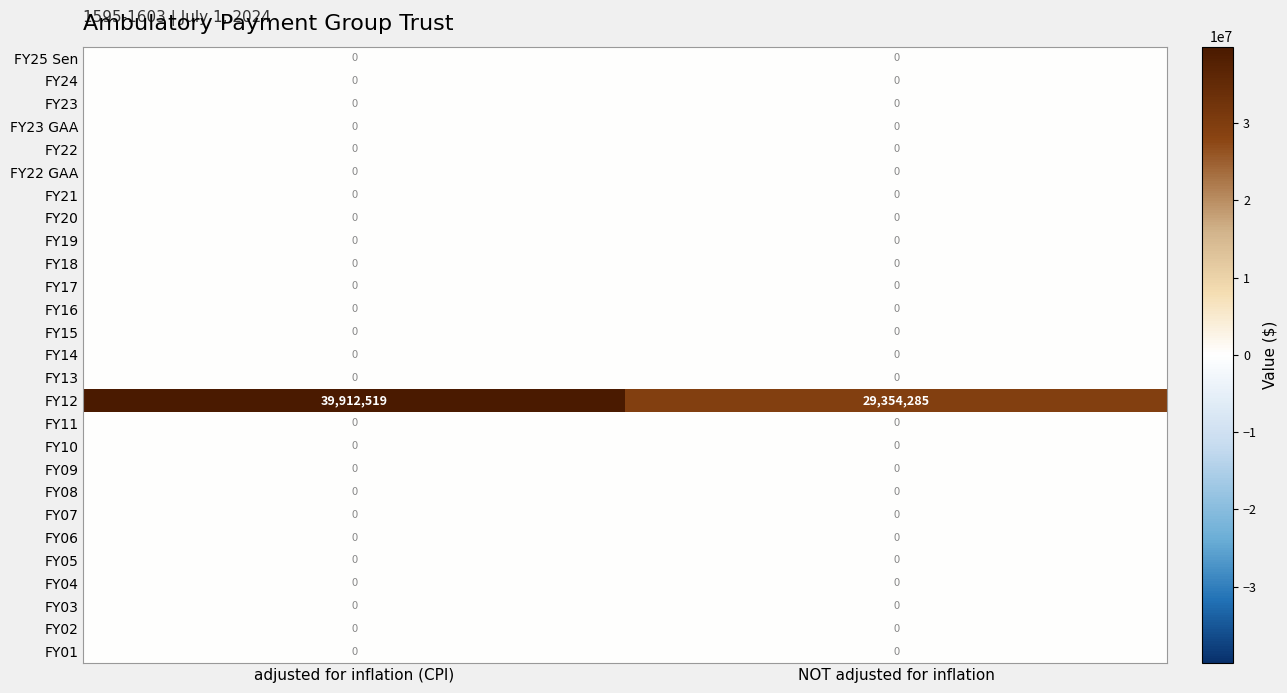

Which series changed the most between adjusted for inflation (CPI) and NOT adjusted for inflation?

FY12